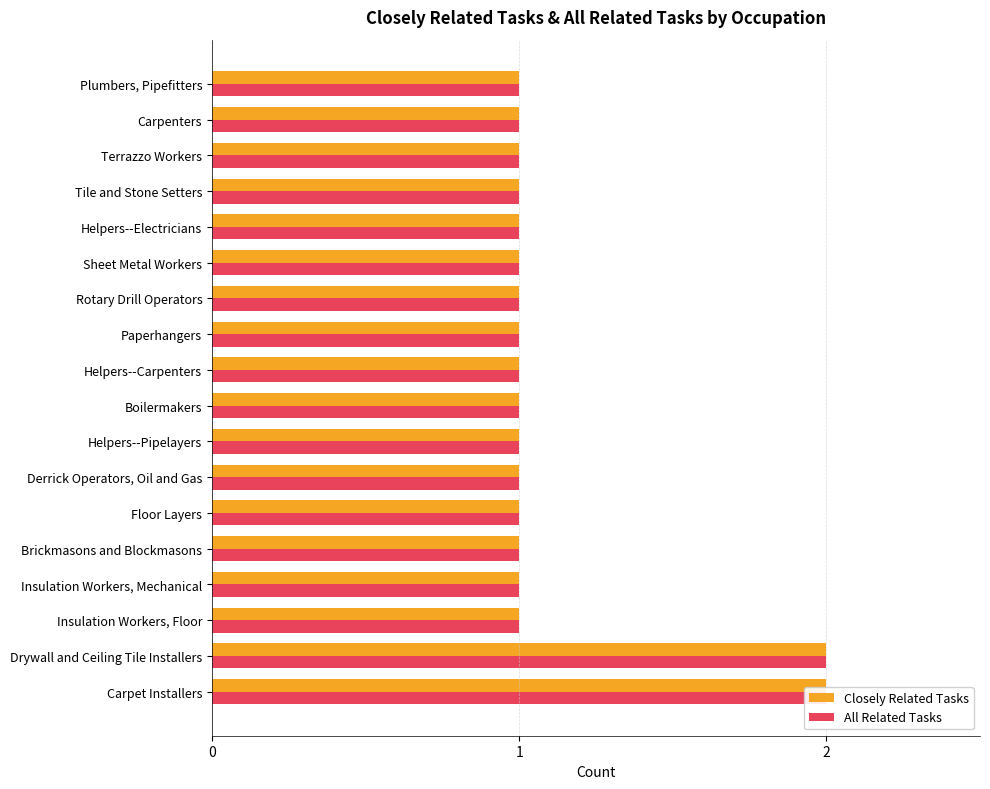

Reading left to right, what are all the values shown in this chart?

Closely Related Tasks: 2	2	1	1	1	1	1	1	1	1	1	1	1	1	1	1	1	1
All Related Tasks: 2	2	1	1	1	1	1	1	1	1	1	1	1	1	1	1	1	1